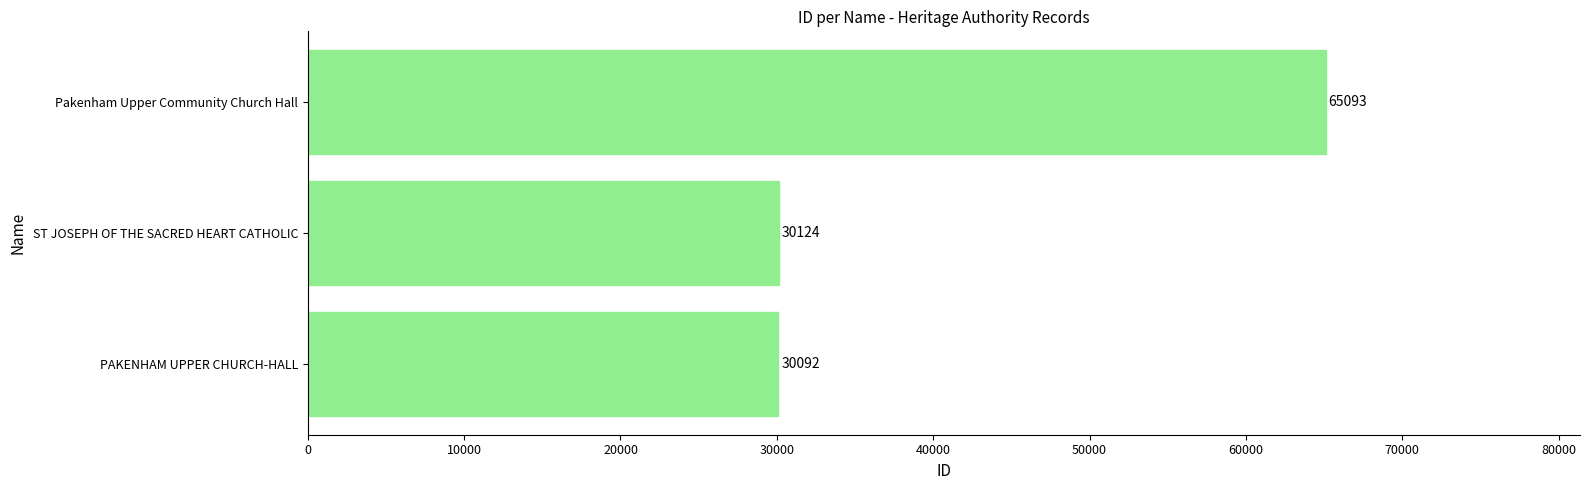

How many data points does each series have?

3